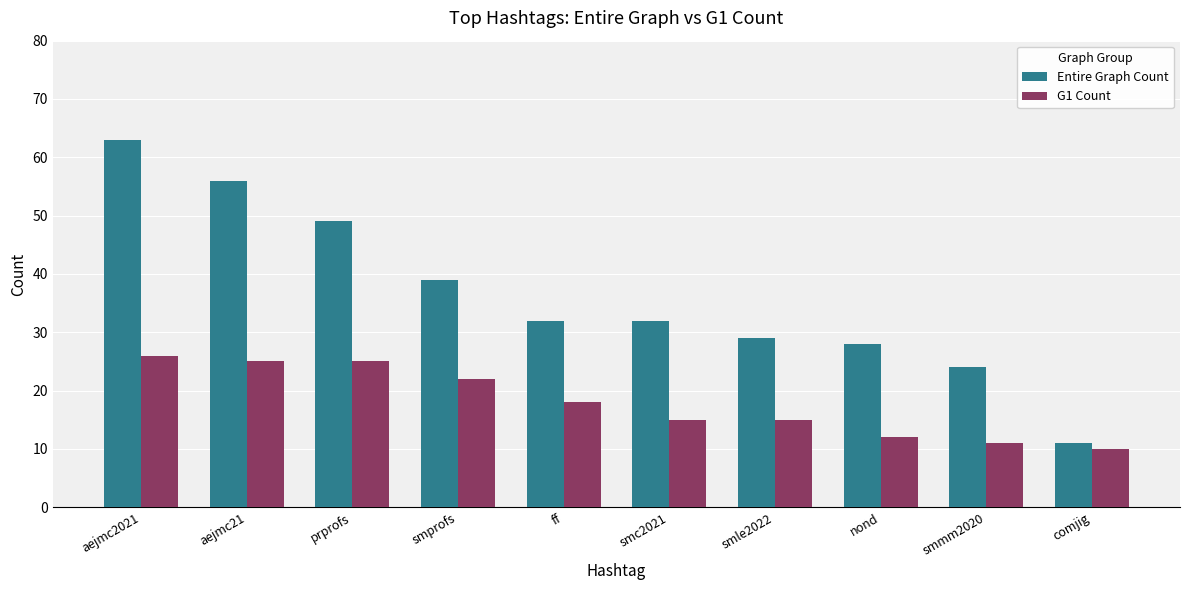

What is the difference between the maximum and second lowest values in the G1 Count series?

15